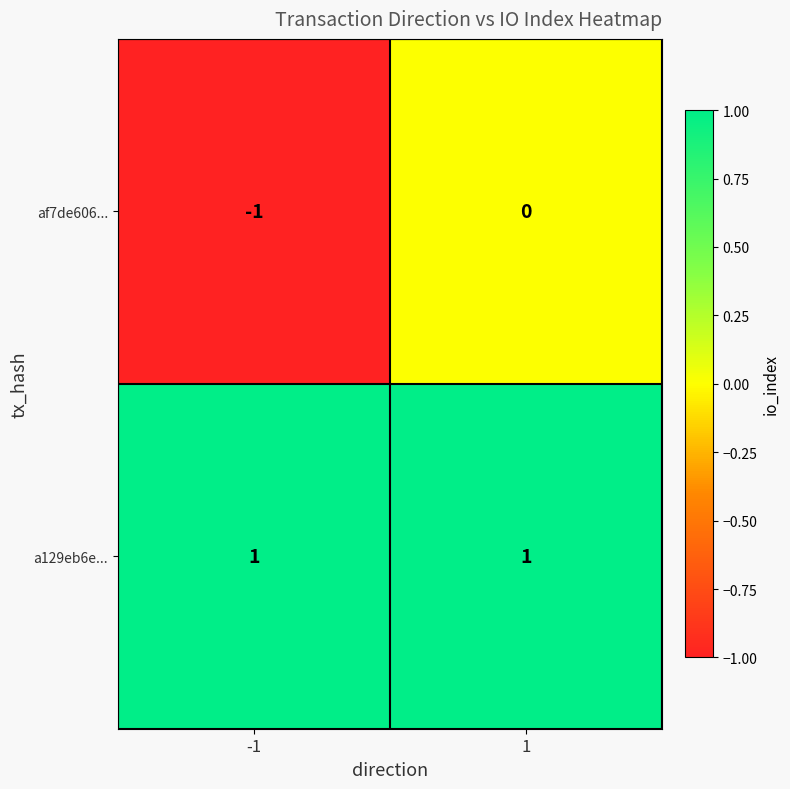

Rank the series by their average value, from highest to lowest.

a129eb6e..., af7de606...